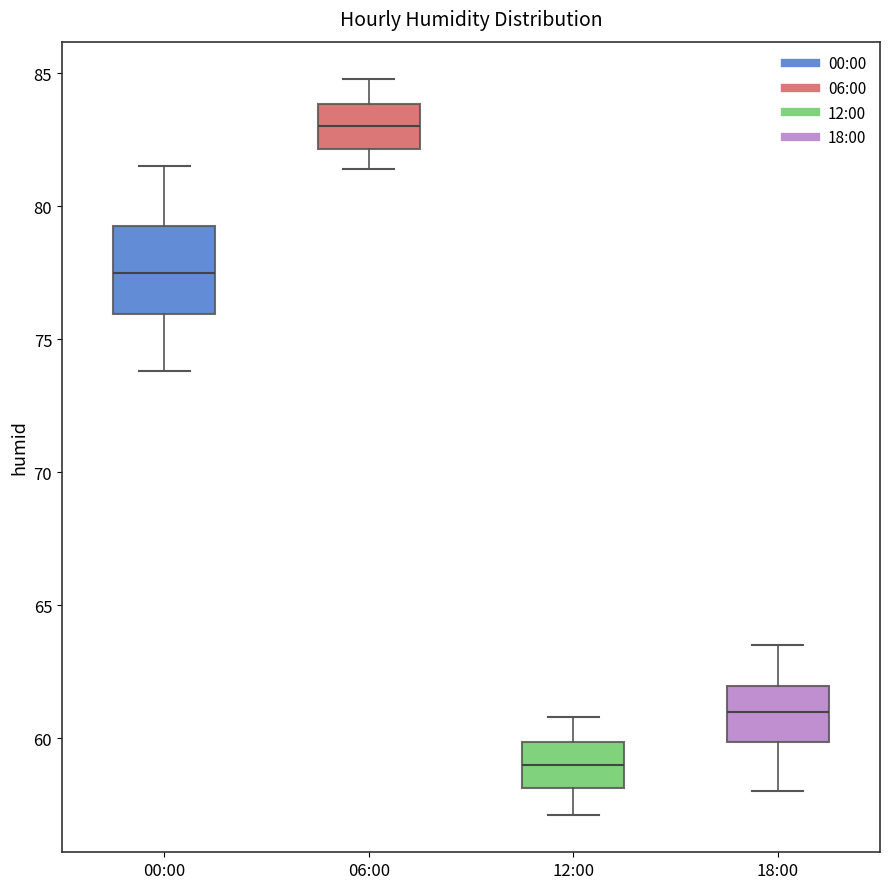

Reading left to right, read every box against the y-axis: the position of its median line, the range the box covers, and the ends of its whiskers. The values are not printed on the chart, so give them approximately, as read against the axis.

00:00: median 77.5, box 76.0 to 79.5, whiskers 74.0 to 81.5
06:00: median 83.0, box 82.0 to 84.0, whiskers 81.5 to 85.0
12:00: median 59.0, box 58.0 to 60.0, whiskers 57.0 to 61.0
18:00: median 61.0, box 60.0 to 62.0, whiskers 58.0 to 63.5